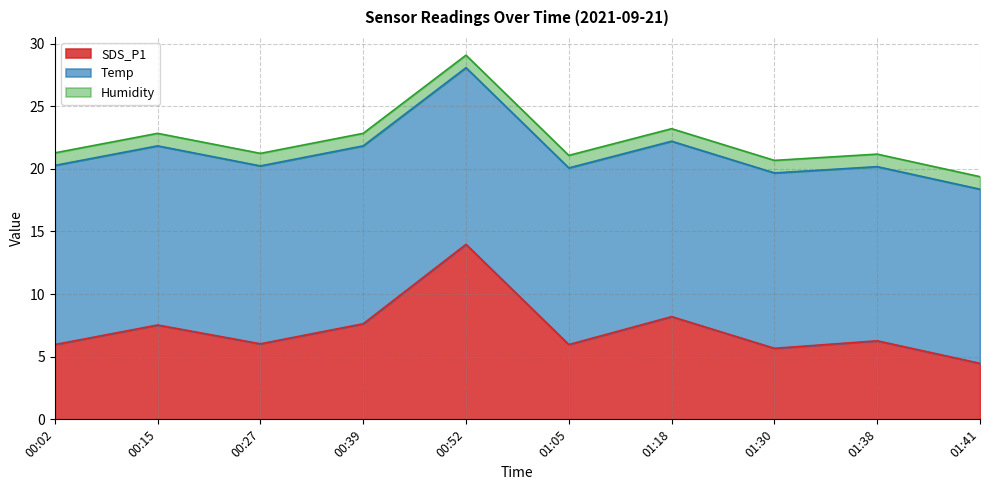

What is the label of the 6th point from the left?

01:05